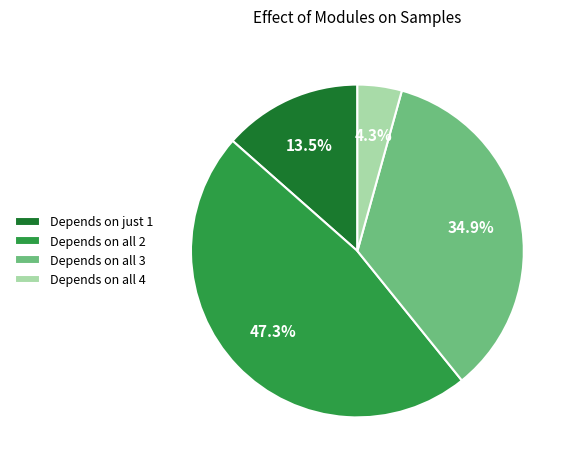

How much of the chart is everything except Depends on all 2?

52.7%